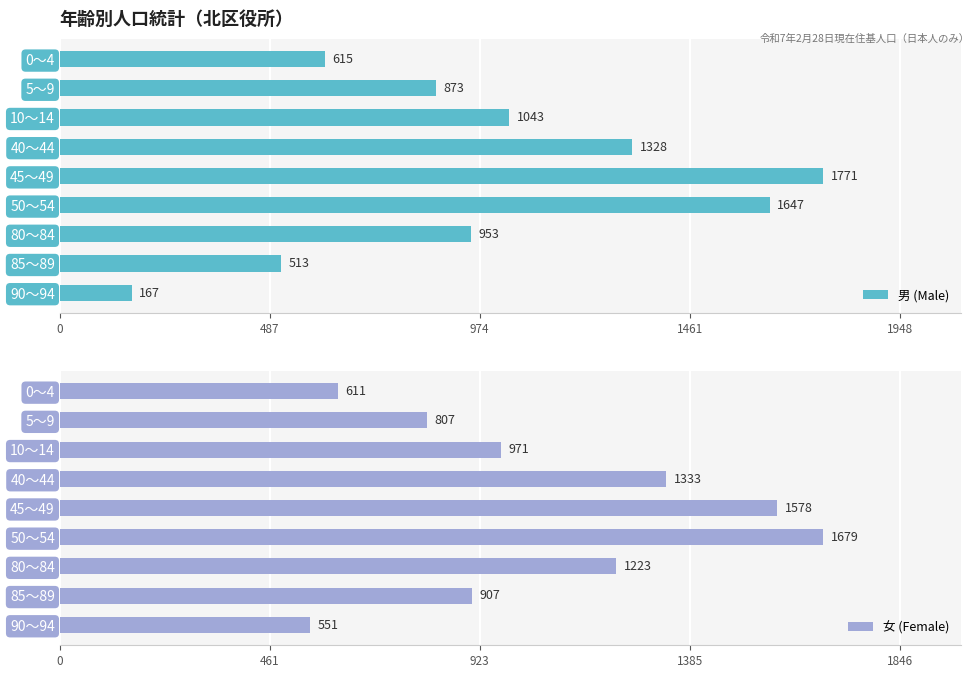

Which category has the highest value in the 男 (Male) series?

45～49